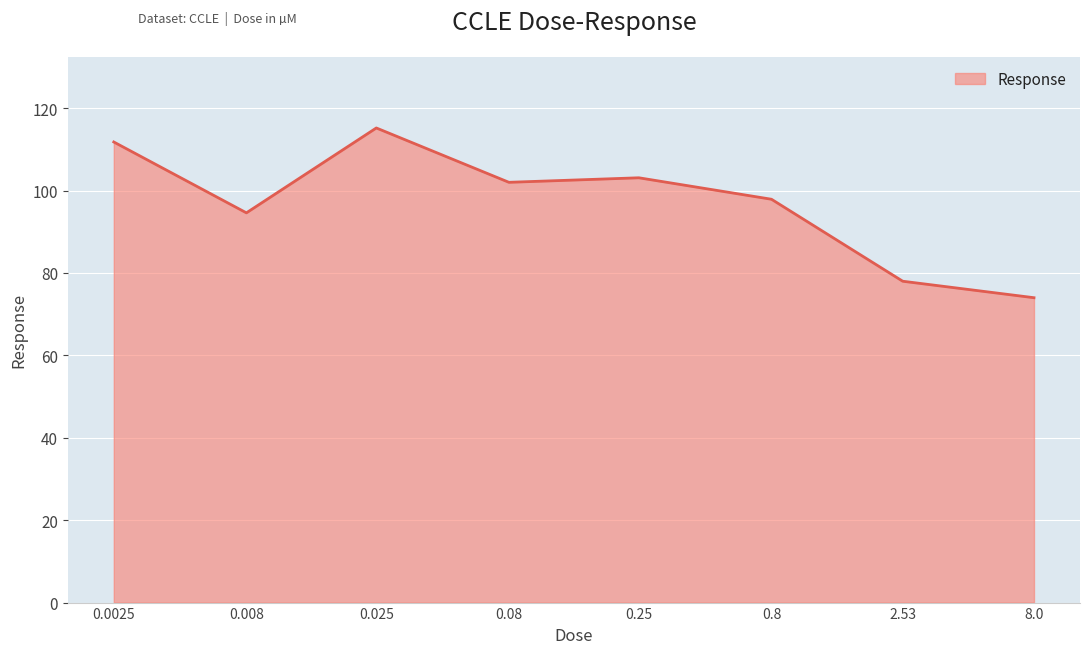

What is the difference between the maximum and second lowest values?

37.2